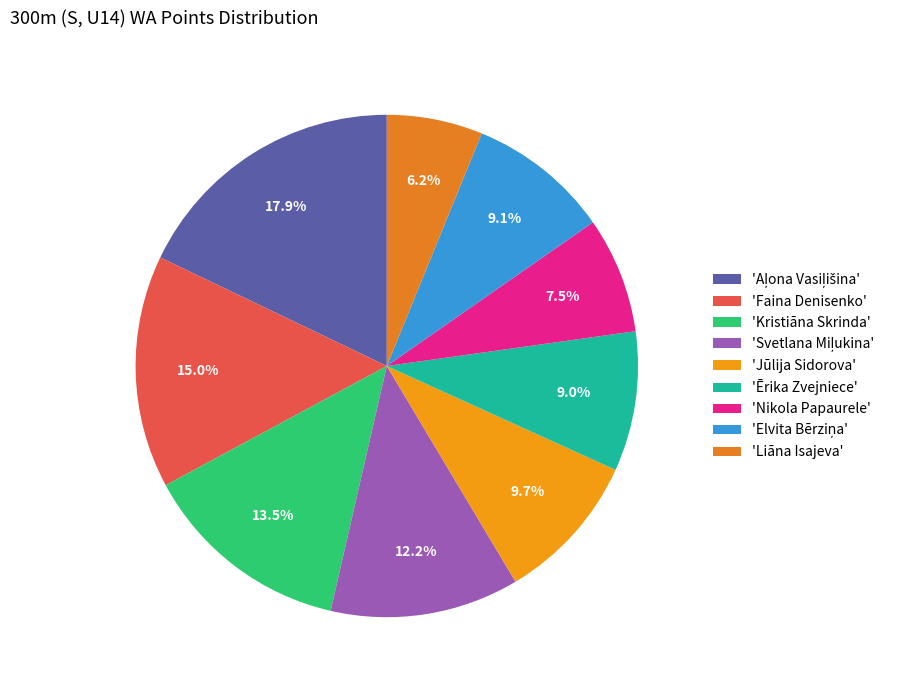

Rank the categories by value from highest to lowest.

Aļona Vasiļišina, Faina Denisenko, Kristiāna Skrinda, Svetlana Miļukina, Jūlija Sidorova, Elvita Bērziņa, Ērika Zvejniece, Nikola Papaurele, Liāna Isajeva